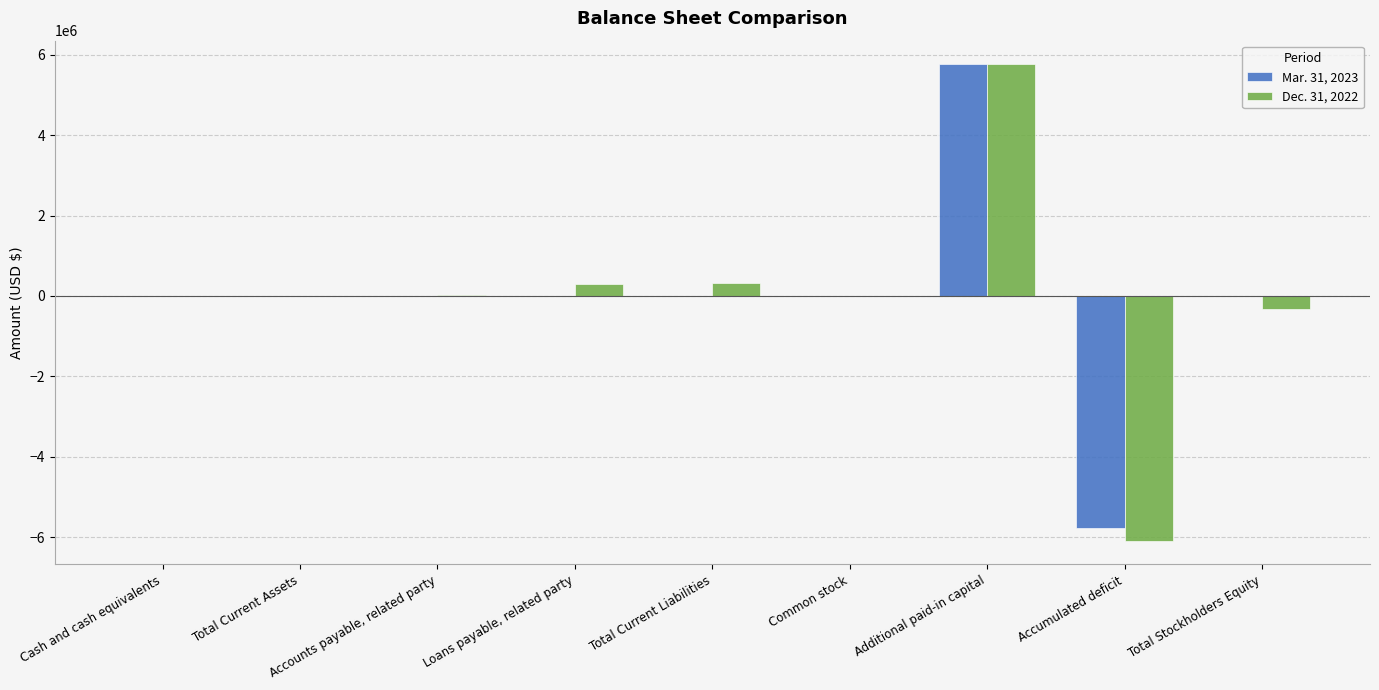

How many categories are shown in the chart?

9